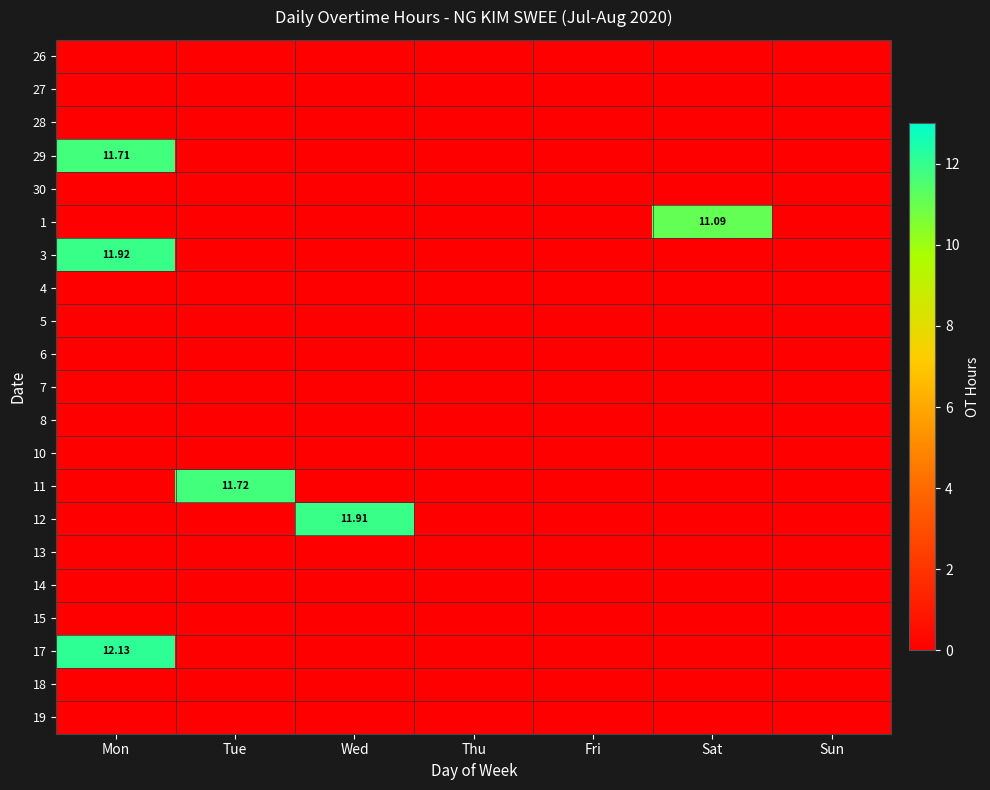

Is the value of 30 at Sun greater than the value of 18 at Tue?

No